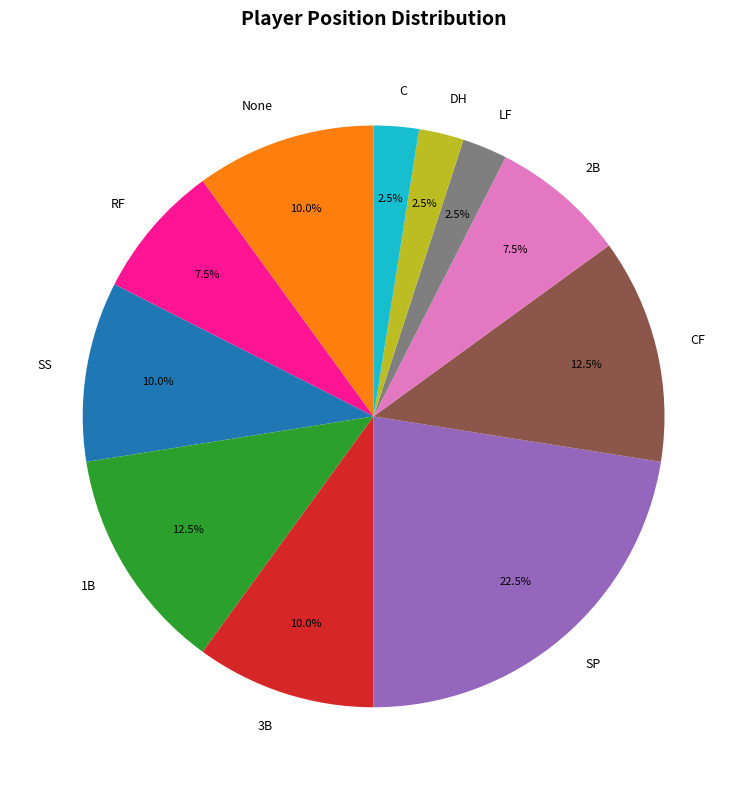

True or false: None accounts for 23% of the total.

False